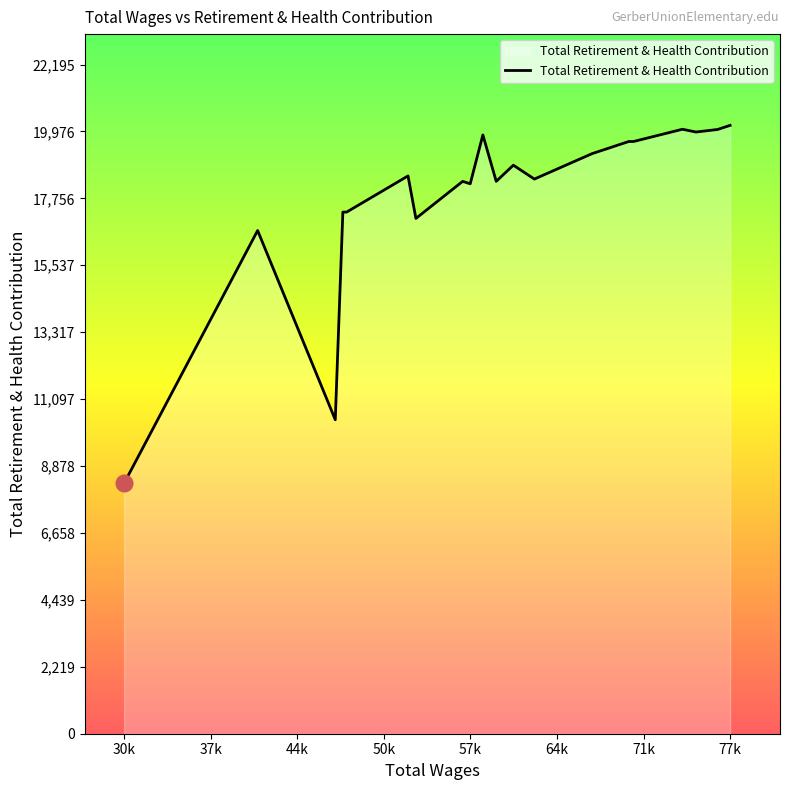

What is the greatest value displayed?

20178